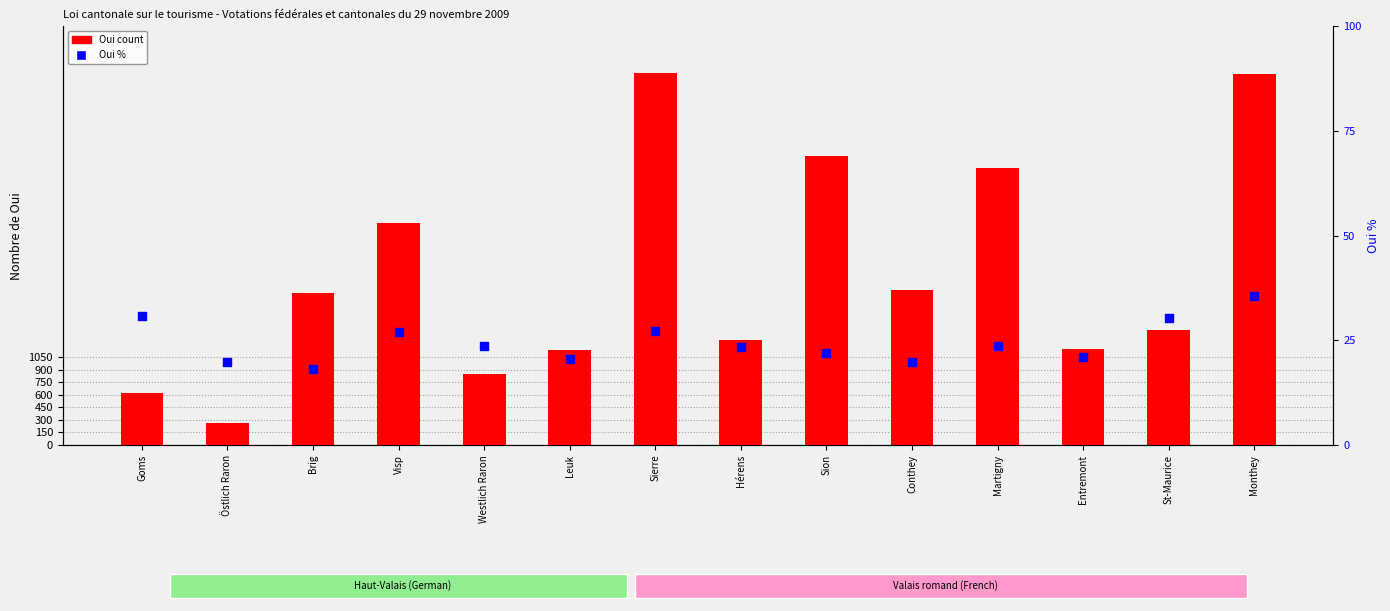

What is the total value across all series at Entremont?

1163.1